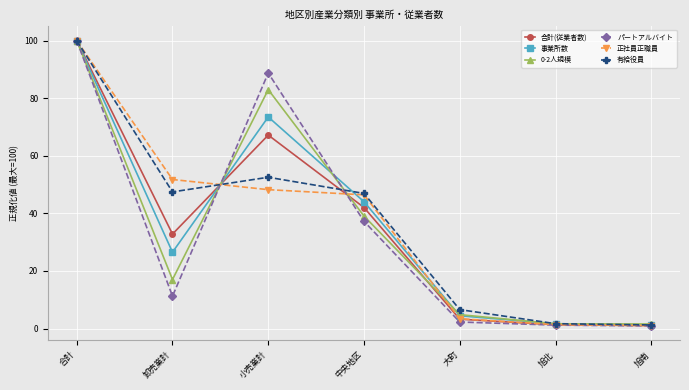

In 事業所数, how many points are lower than both neighbors (excluding endpoints)?

1